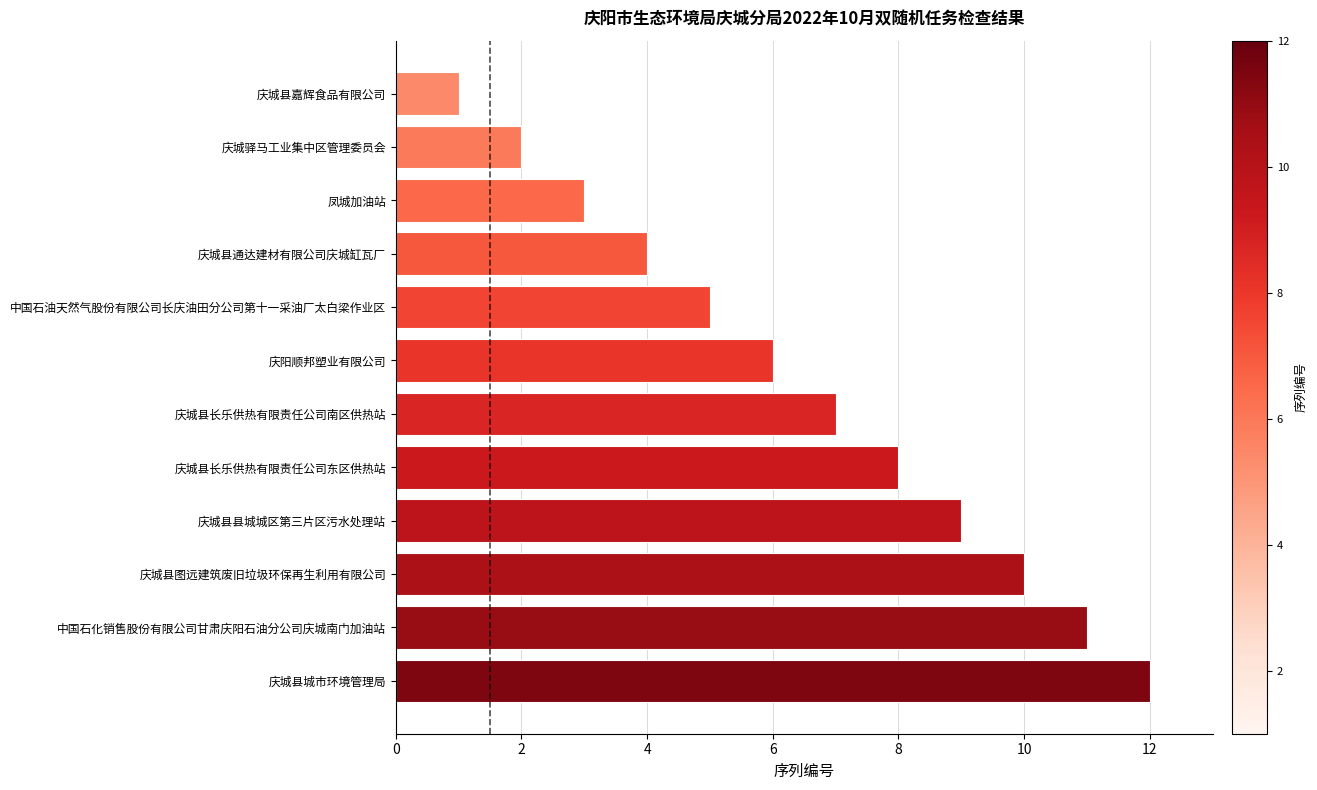

Reading top to bottom, transcribe all the data shown in this chart.

庆城县嘉辉食品有限公司=1	庆城驿马工业集中区管理委员会=2	凤城加油站=3	庆城县通达建材有限公司庆城缸瓦厂=4	中国石油天然气股份有限公司长庆油田分公司第十一采油厂太白梁作业区=5	庆阳顺邦塑业有限公司=6	庆城县长乐供热有限责任公司南区供热站=7	庆城县长乐供热有限责任公司东区供热站=8	庆城县县城城区第三片区污水处理站=9	庆城县图远建筑废旧垃圾环保再生利用有限公司=10	中国石化销售股份有限公司甘肃庆阳石油分公司庆城南门加油站=11	庆城县城市环境管理局=12